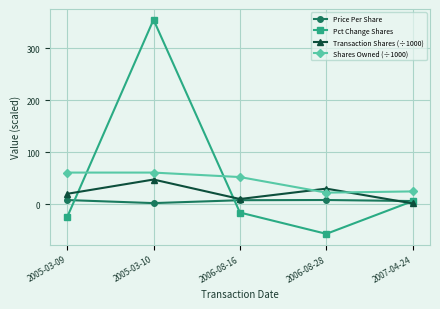

At which label is Pct Change Shares closest to 149?

2007-04-24